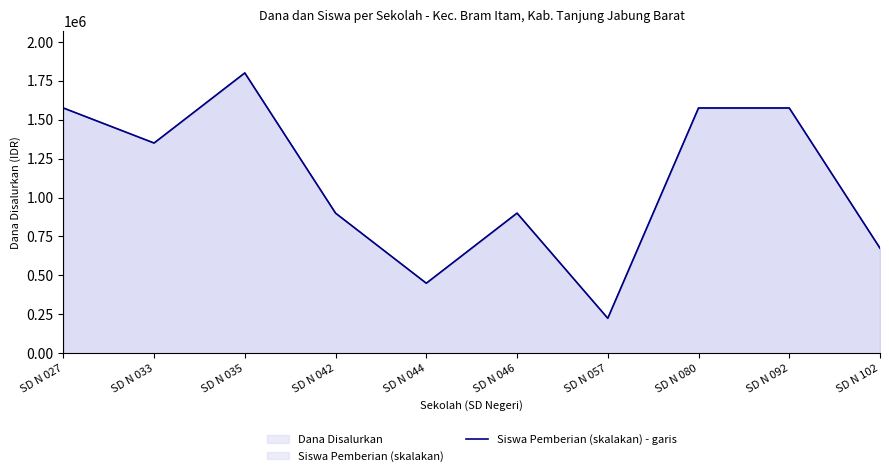

How many data points are above 1350000?

4